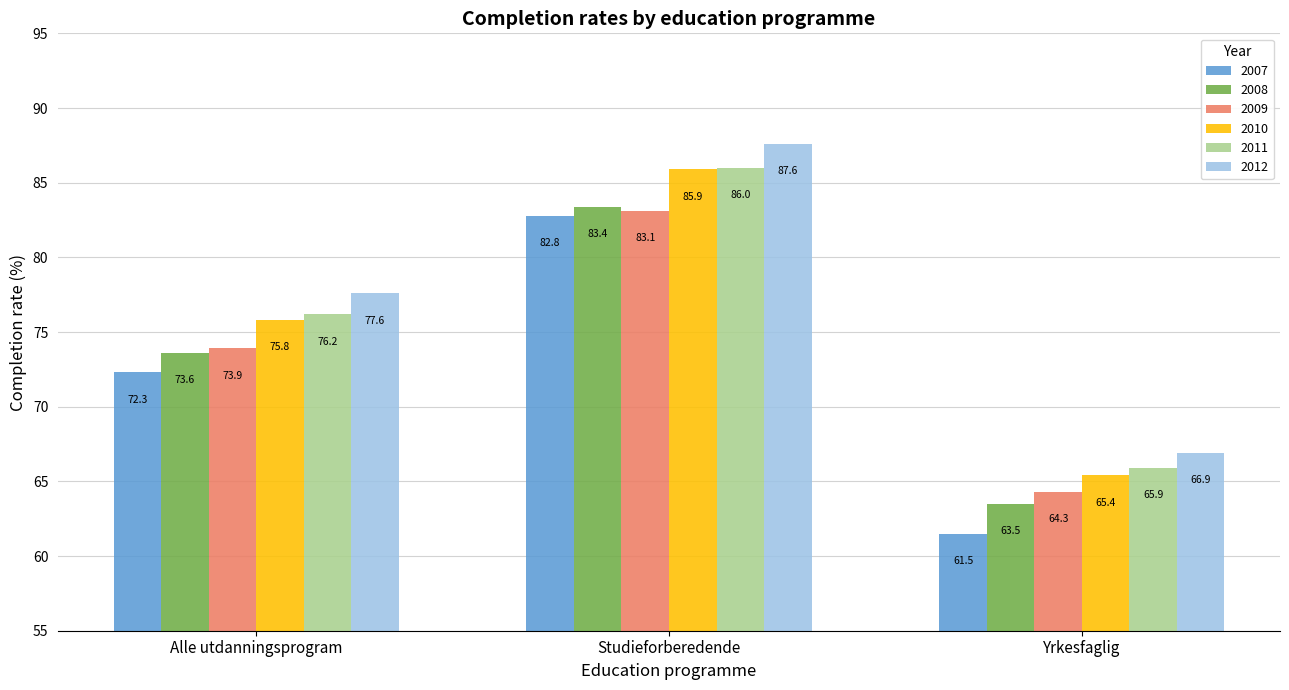

How many values in the 2007 series exceed 72?

2